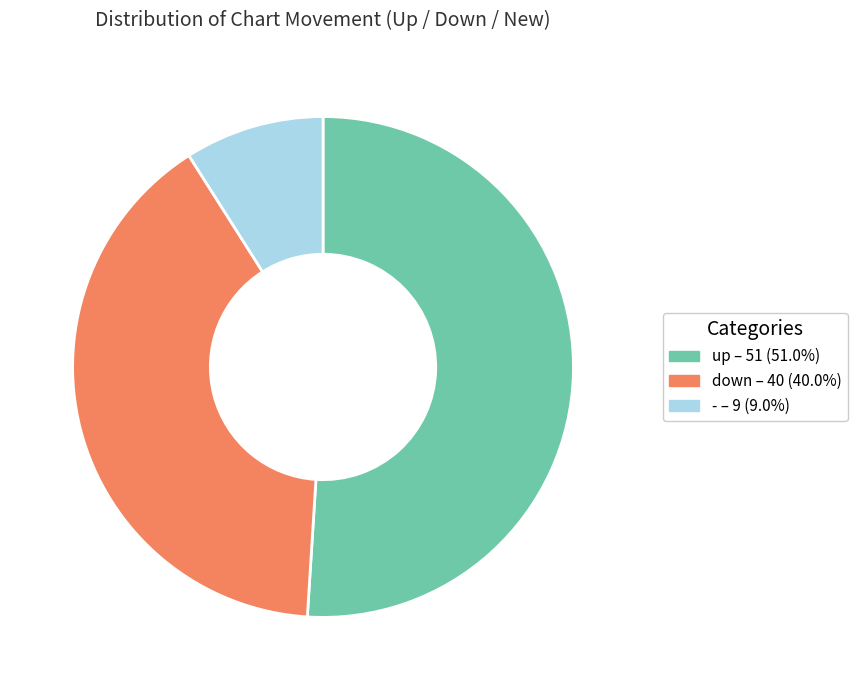

Rank the categories by value from lowest to highest.

-, down, up